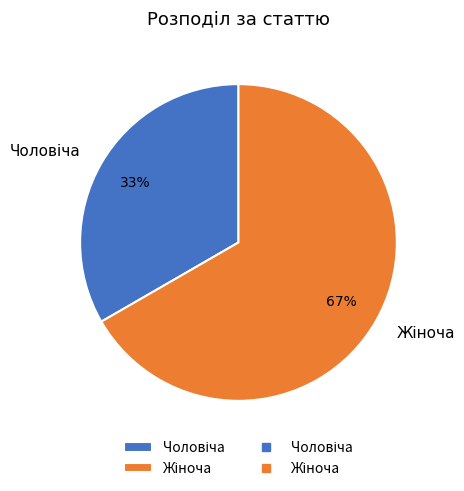

Is there any slice that represents more than half of the pie?

Yes